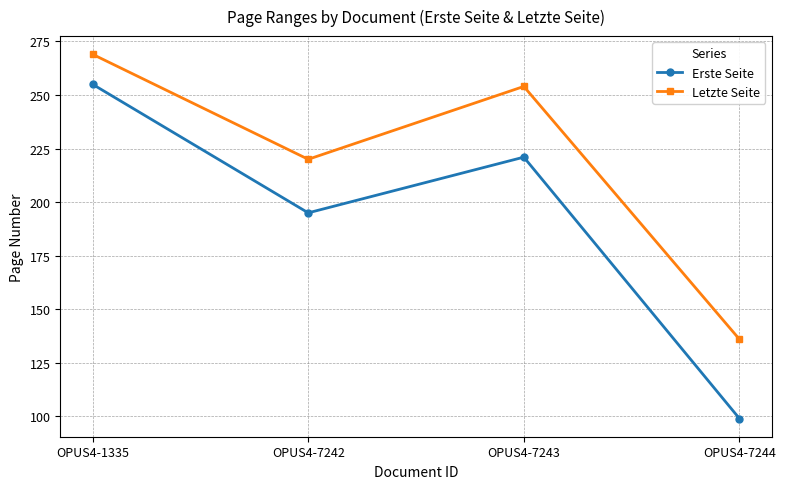

How many lines are shown in the chart?

2